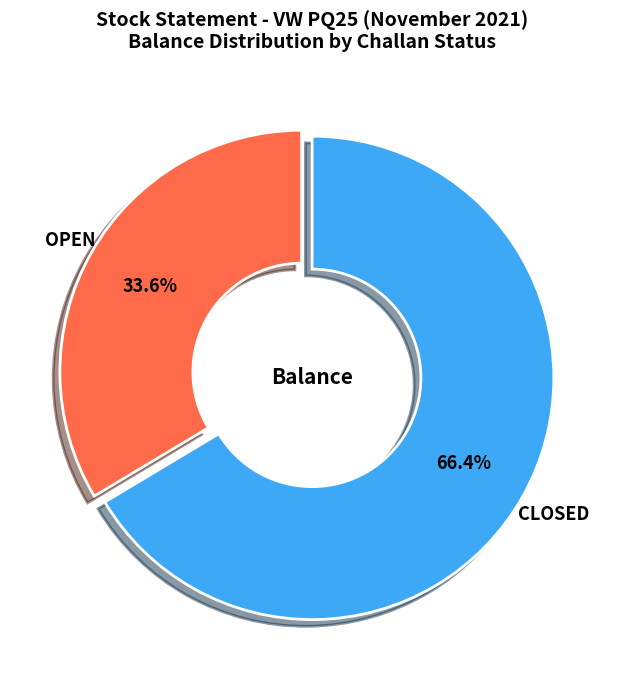

Does any single category account for the majority?

Yes